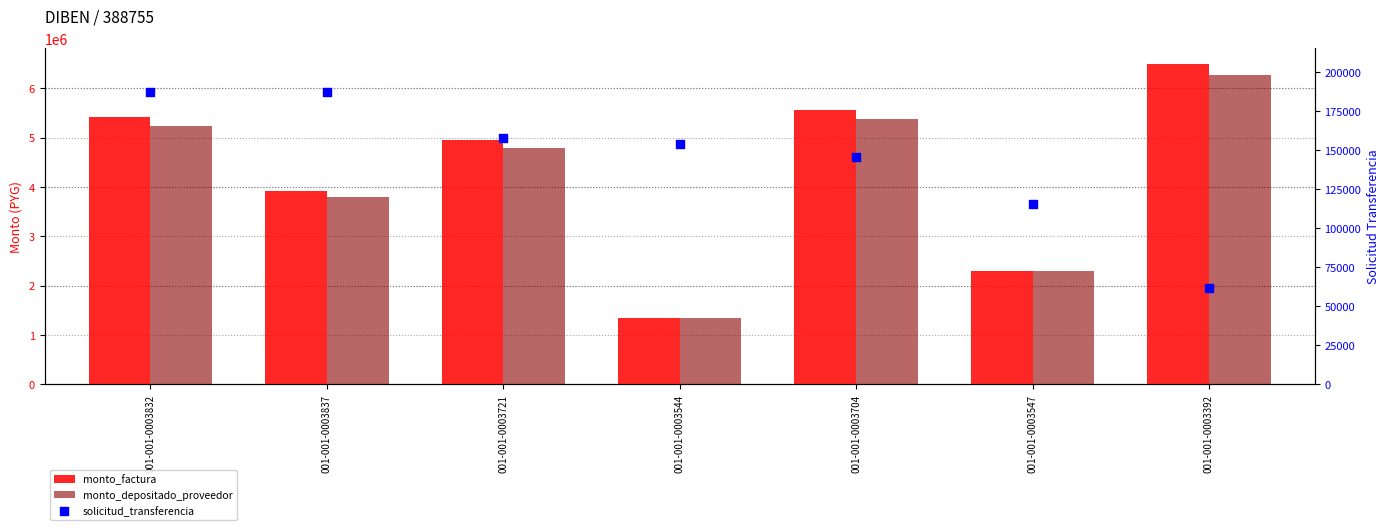

Which series has the largest total across all categories?

monto_factura